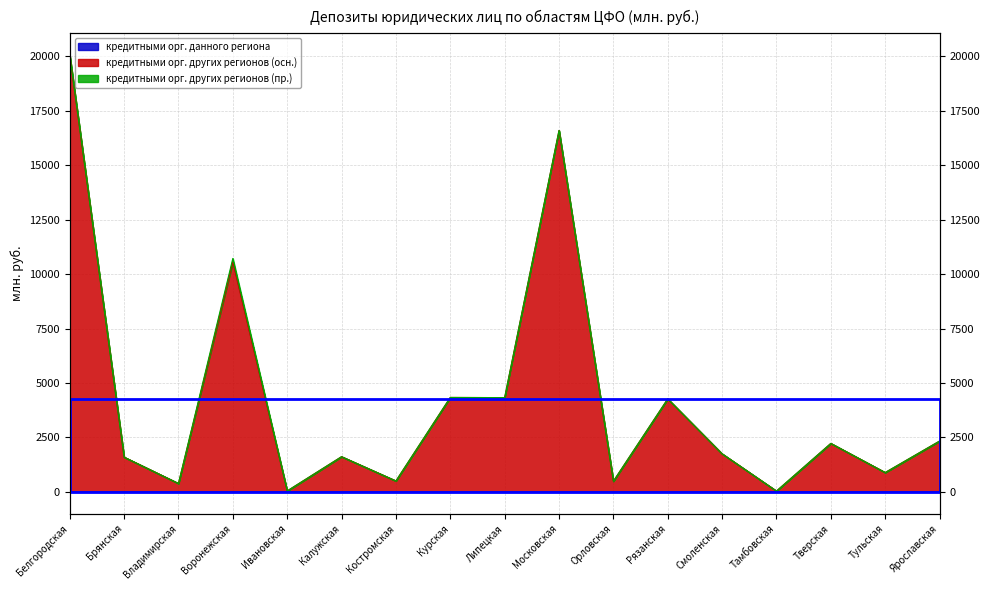

In кредитными орг. других регионов (осн.), how many points are higher than both neighbors (excluding endpoints)?

6